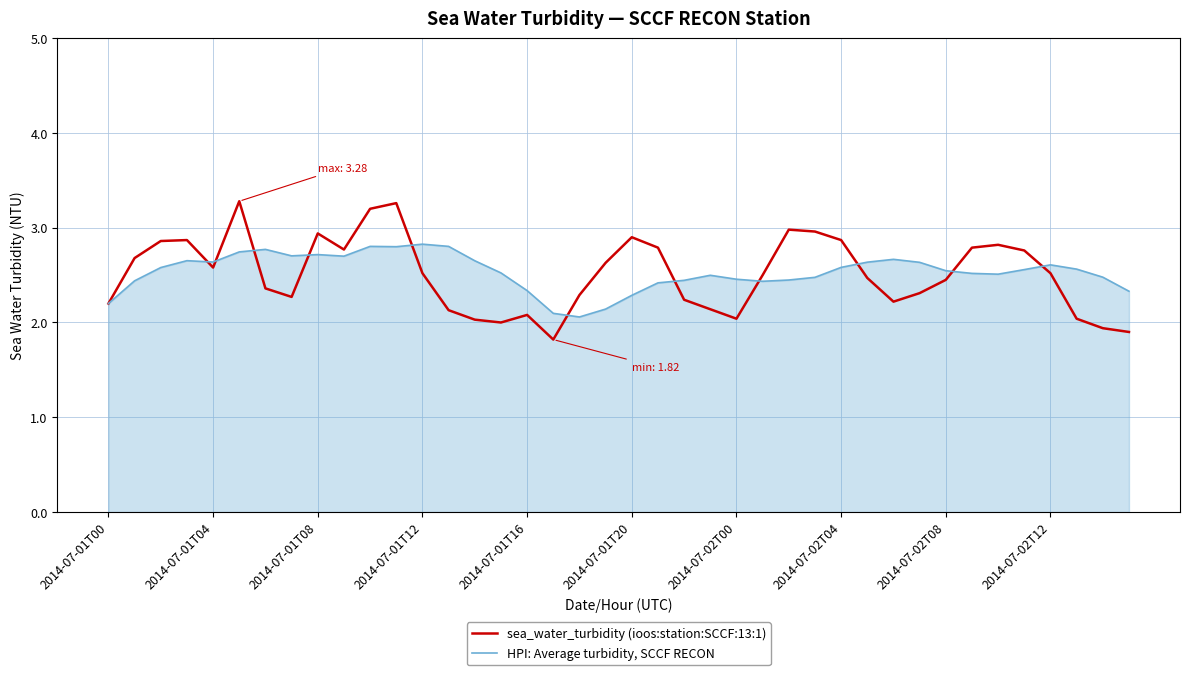

What is the lowest value of the sea_water_turbidity (ioos:station:SCCF:13:1) series?

1.8